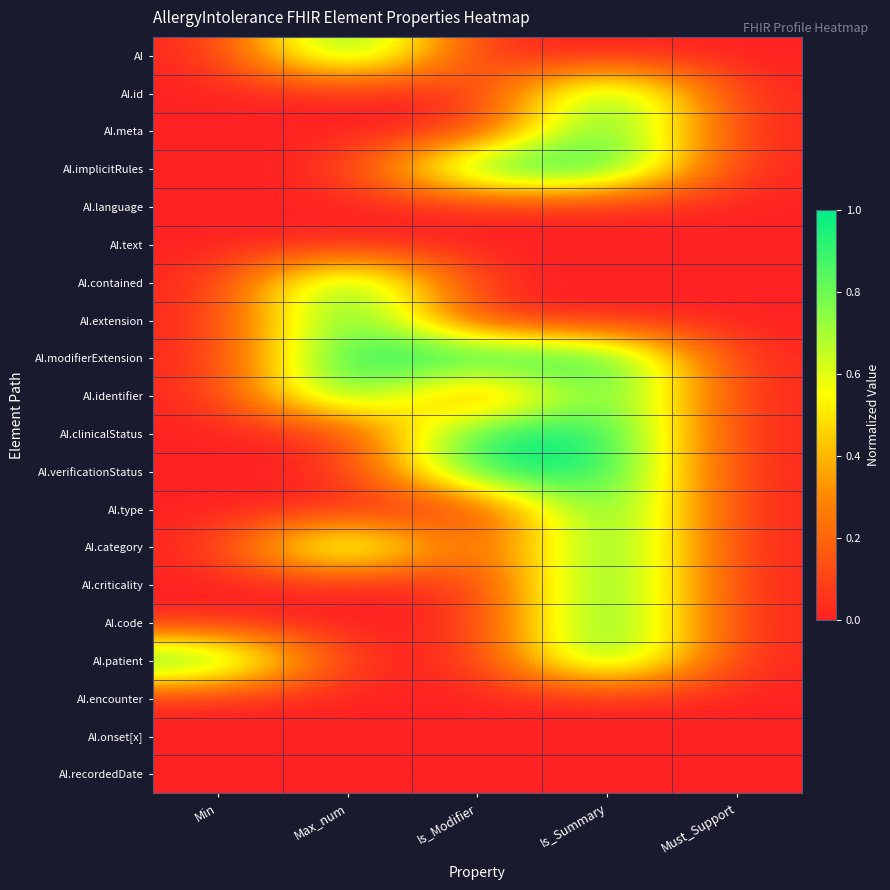

Which has a higher value, Min or Must_Support?

Min